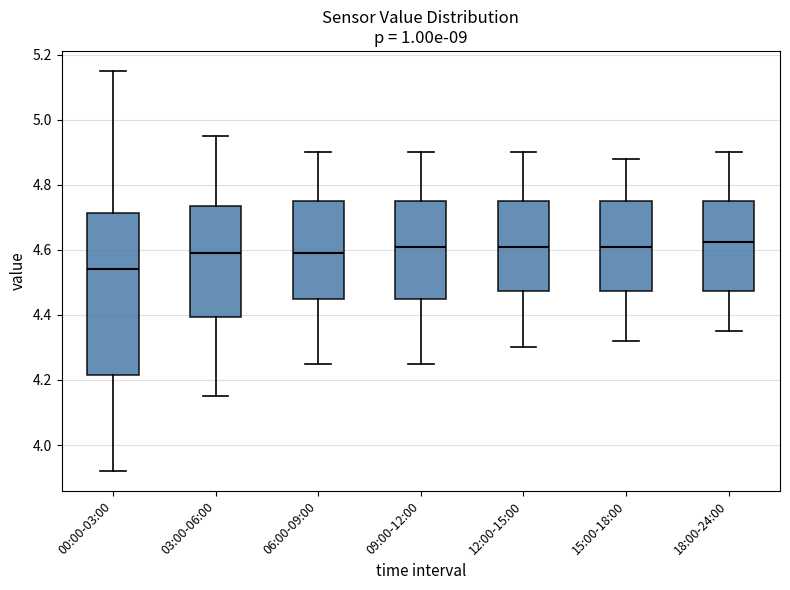

Where is the lower edge of the box for 03:00-06:00 on the y-axis? The values are not printed on the chart, so give them approximately, as read against the axis.

4.40